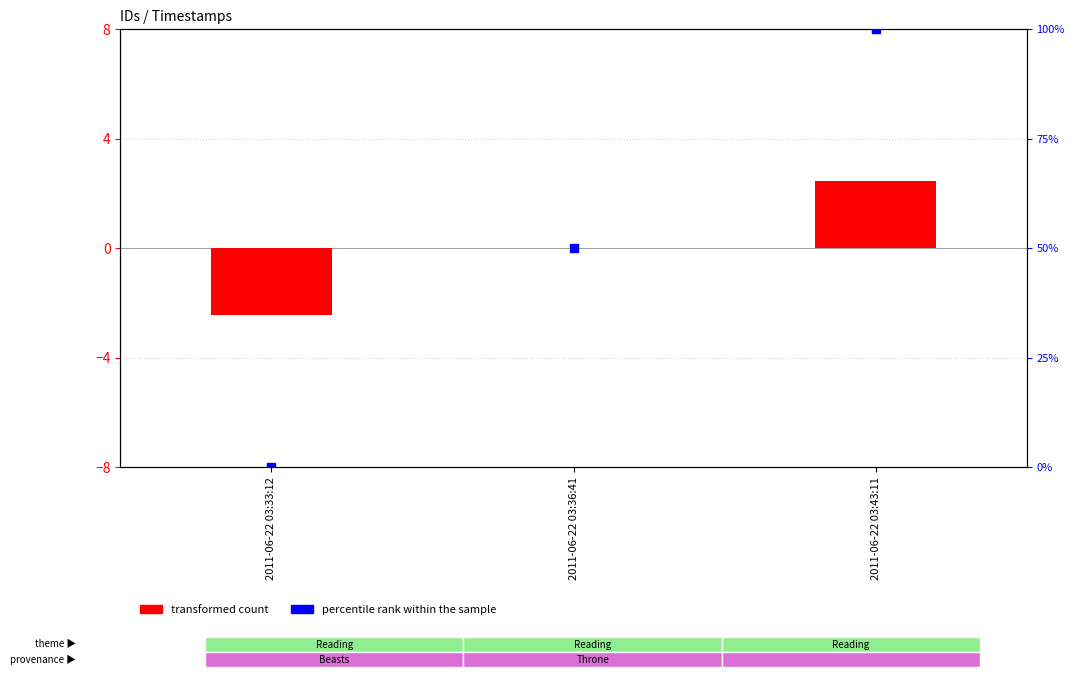

Which series contains the lowest Y value?

transformed count